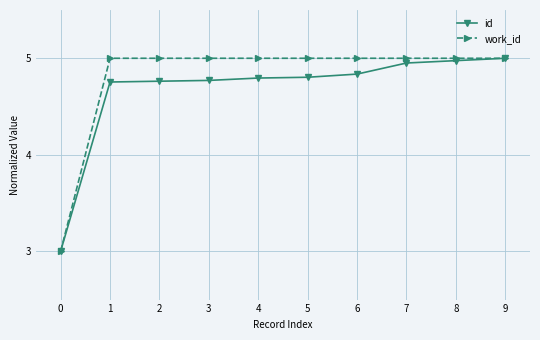

Between 3 and 9, which series saw the biggest shift?

id